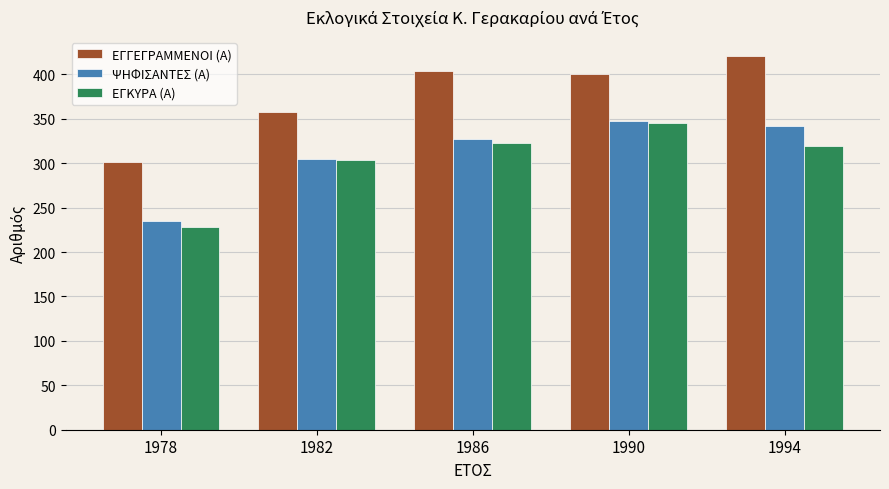

What is the value of the ΕΓΚΥΡΑ (Α) bar at the 3rd from the left?

323